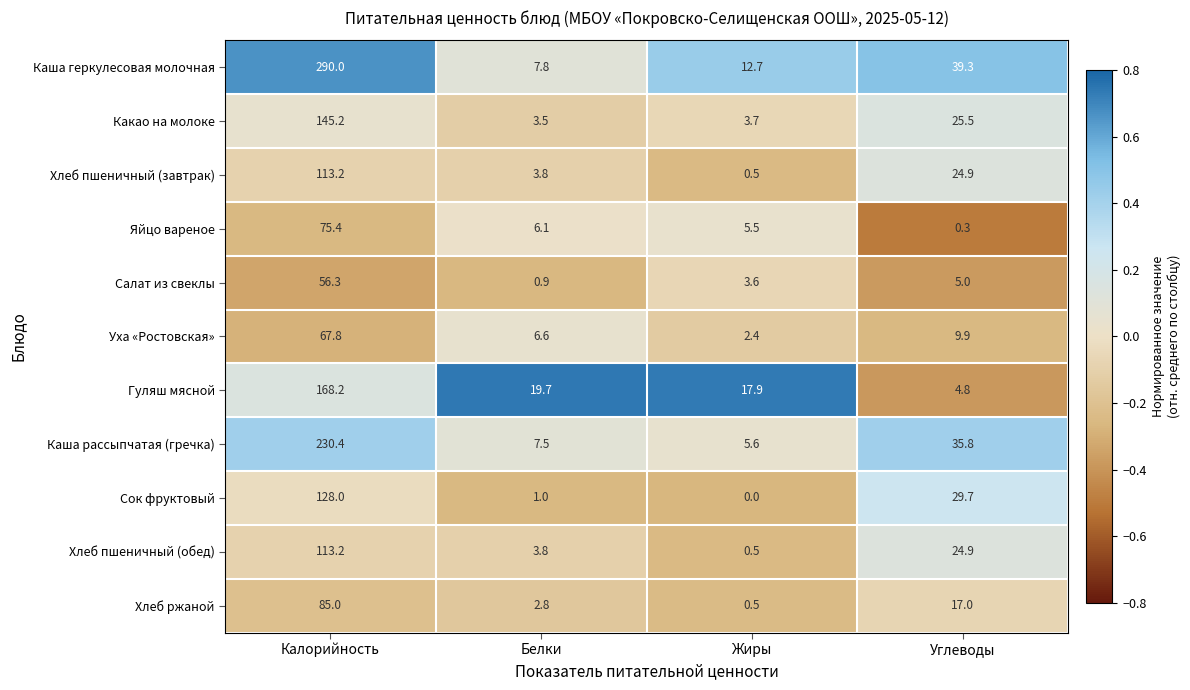

How many data points in Уха «Ростовская» are less than 9?

2